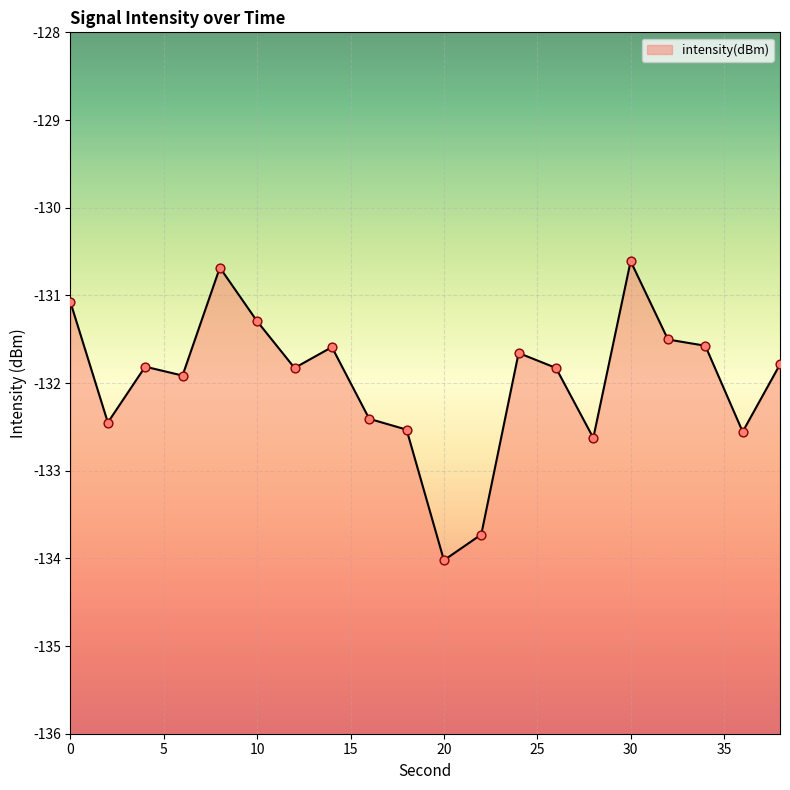

What is the change in value from 2 to 30?

+1.8